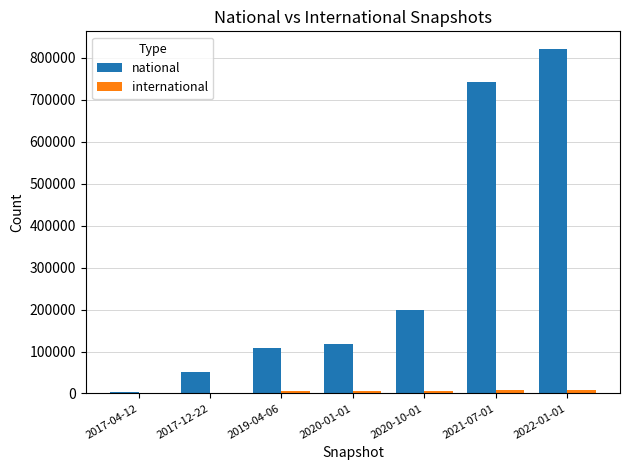

Which label corresponds to the largest value in the chart?

2022-01-01